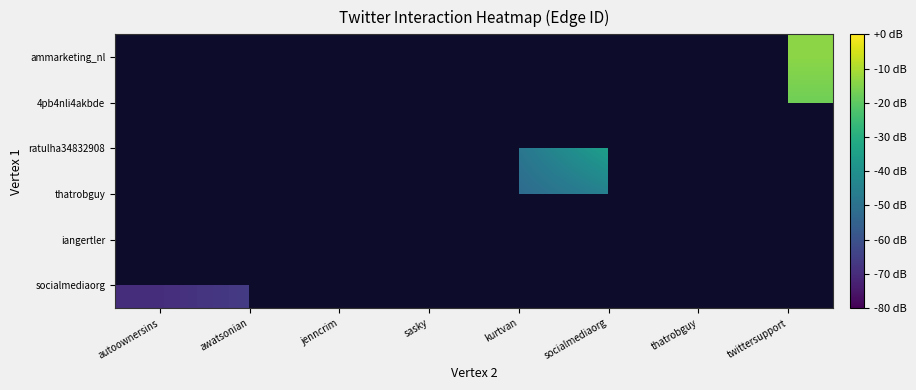

Which category has the highest value across all series?

twittersupport